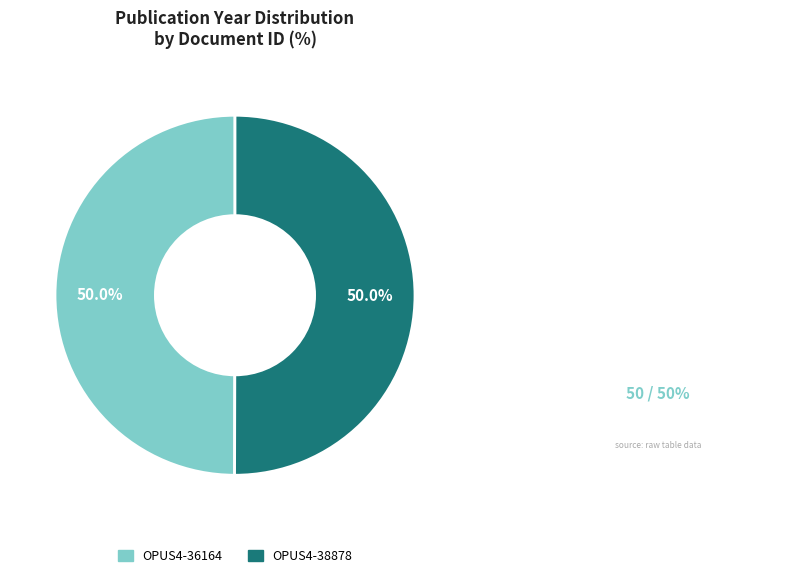

To the nearest percent, what is the combined percentage of OPUS4-38878 and OPUS4-36164?

100%